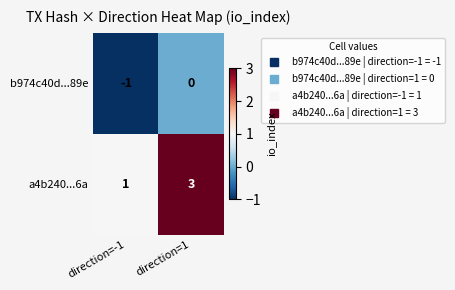

Reading right to left, extract all data points from this chart.

b974c40d...89e: direction=1=0	direction=-1=-1
a4b240...6a: direction=1=3	direction=-1=1